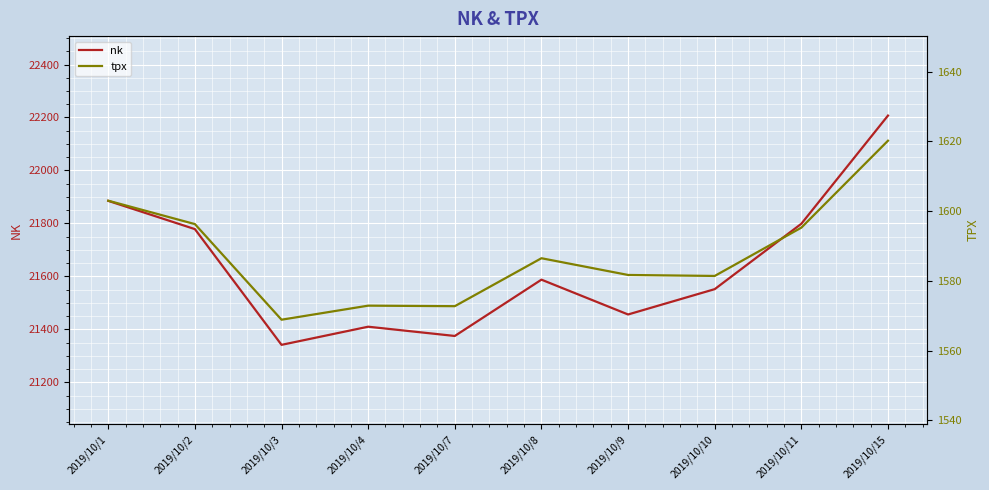

True or false: tpx has a value of 366.1 at 2019/10/2.

False